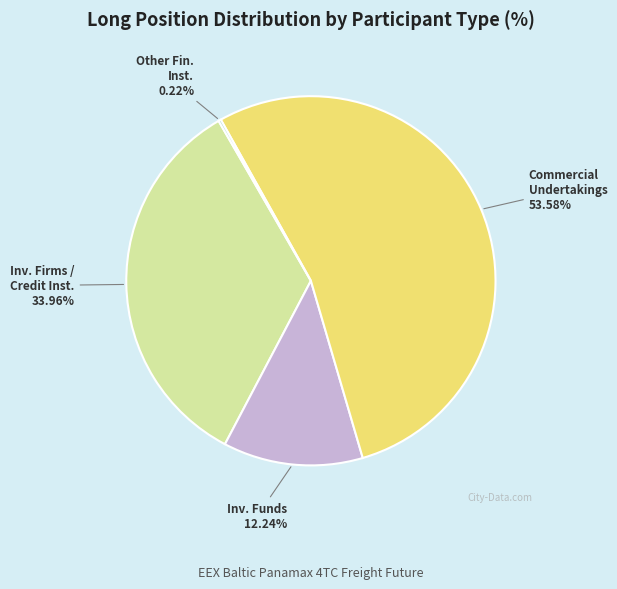

Does any single category account for the majority?

Yes